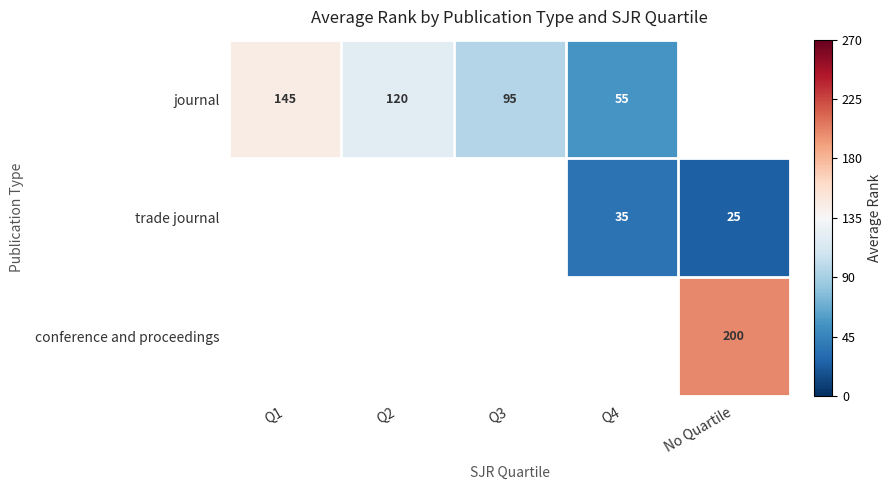

The journal series shows 79 at Q4. True or false?

False